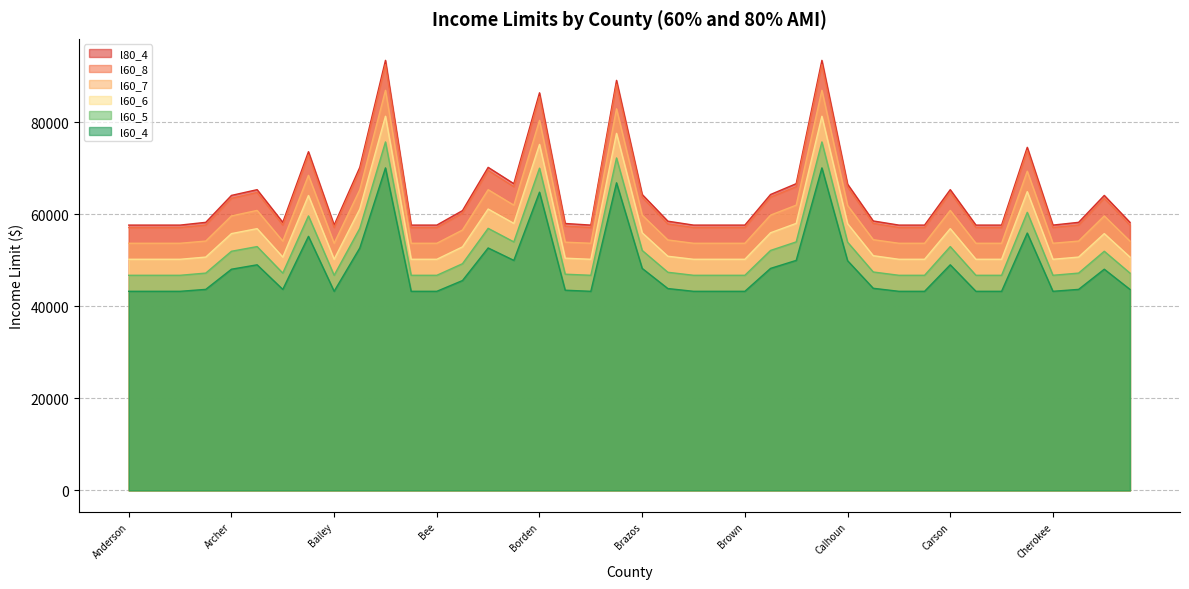

At which label is l80_4 closest to 75550?

Chambers